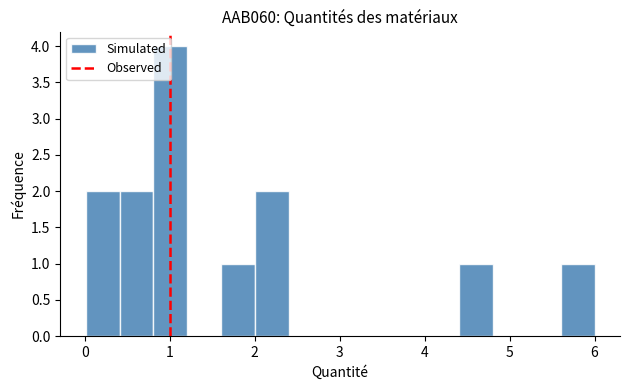

Around what value on the x-axis is the tallest bar? Give the approximate position of its centre, as read against the axis.

1.0